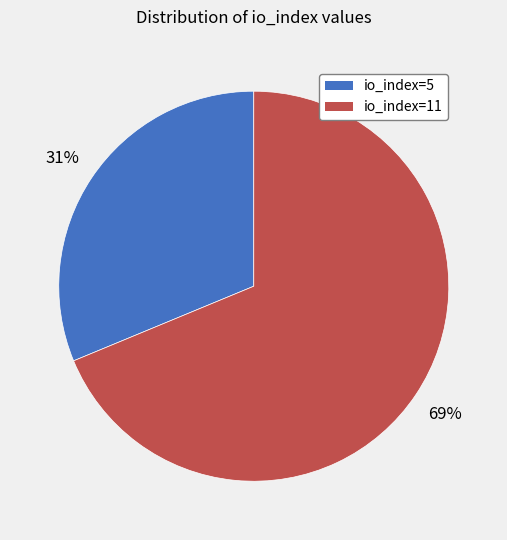

To the nearest percent, what is the average slice percentage?

50%